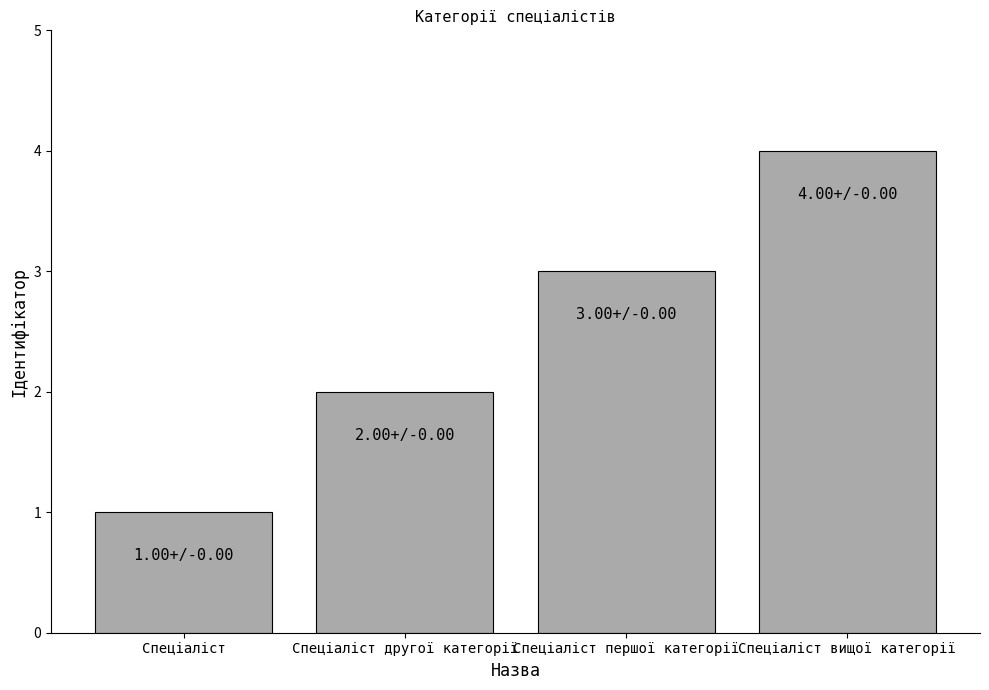

Reading left to right, extract all data points from this chart.

Спеціаліст=1	Спеціаліст другої категорії=2	Спеціаліст першої категорії=3	Спеціаліст вищої категорії=4